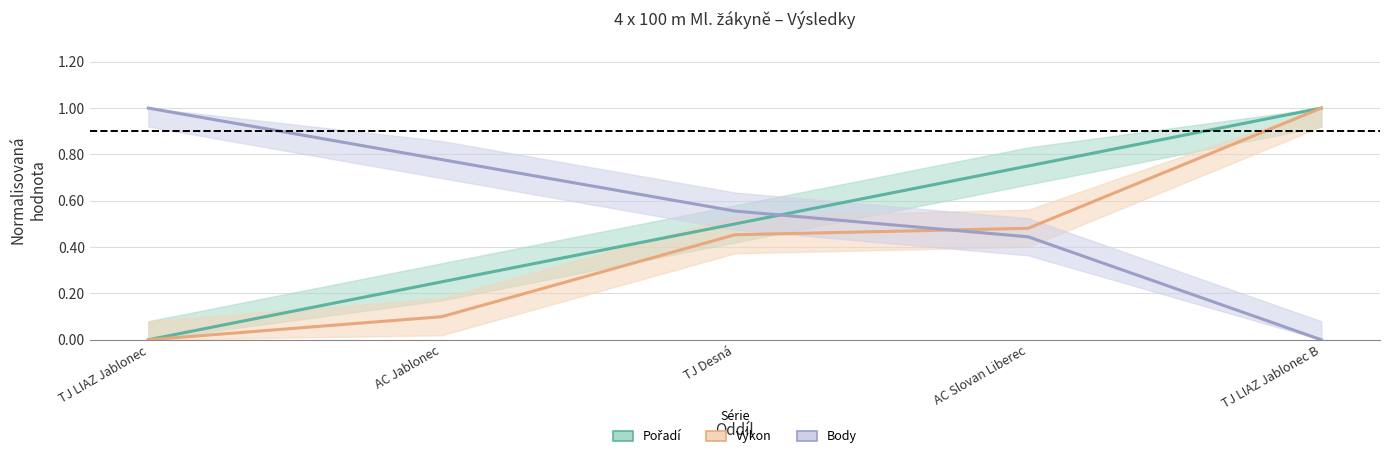

Between AC Slovan Liberec and TJ LIAZ Jablonec B, which series saw the biggest shift?

Výkon